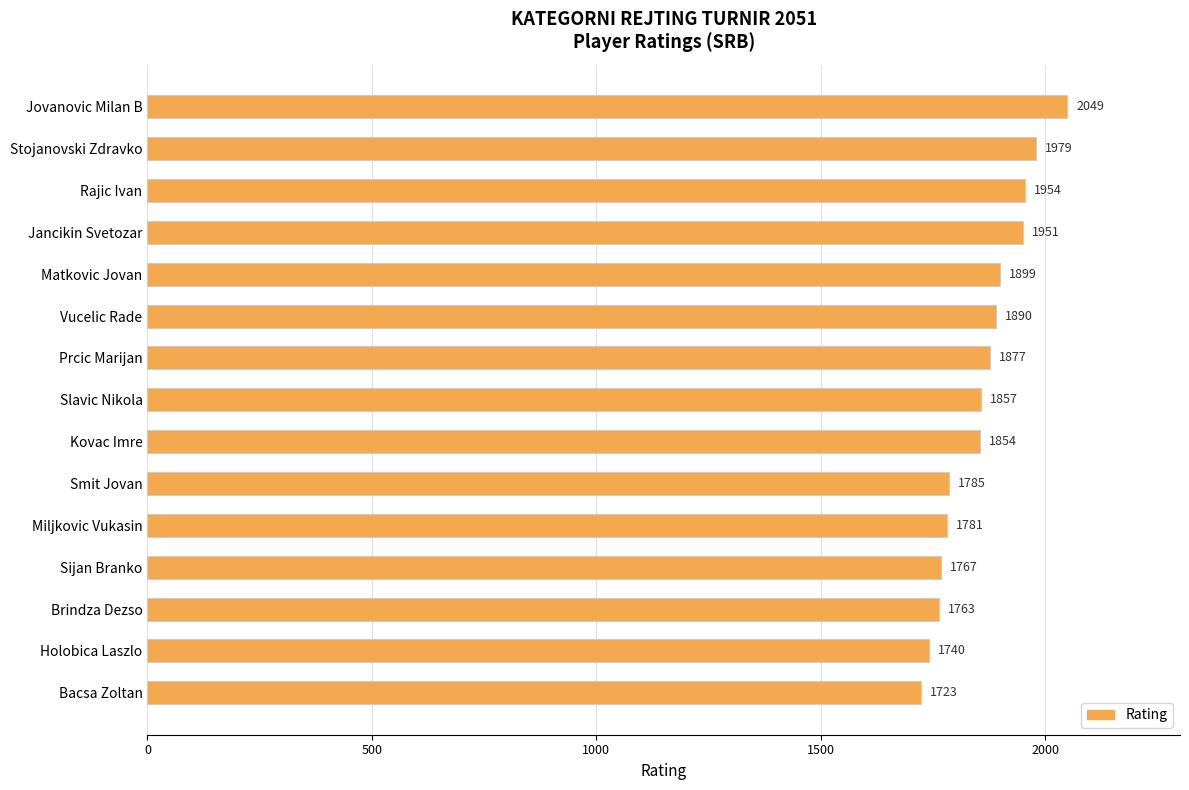

What is the label of the 15th bar from the bottom?

Jovanovic Milan B